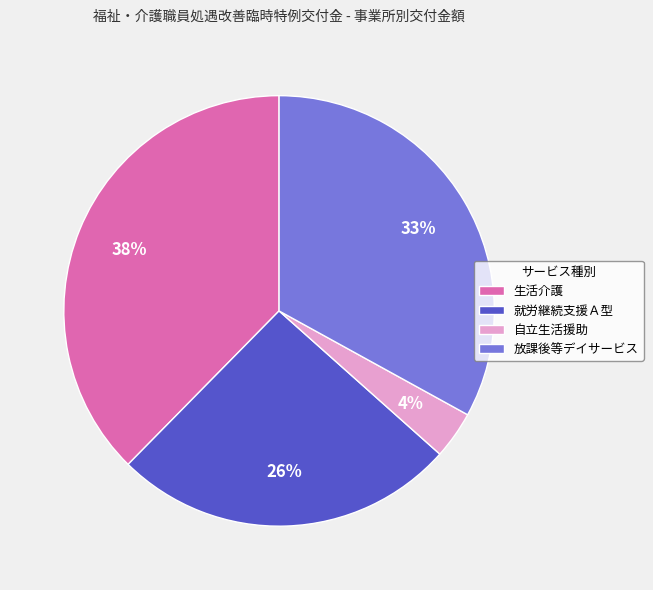

To the nearest percent, what percentage of the pie is 自立生活援助?

4%